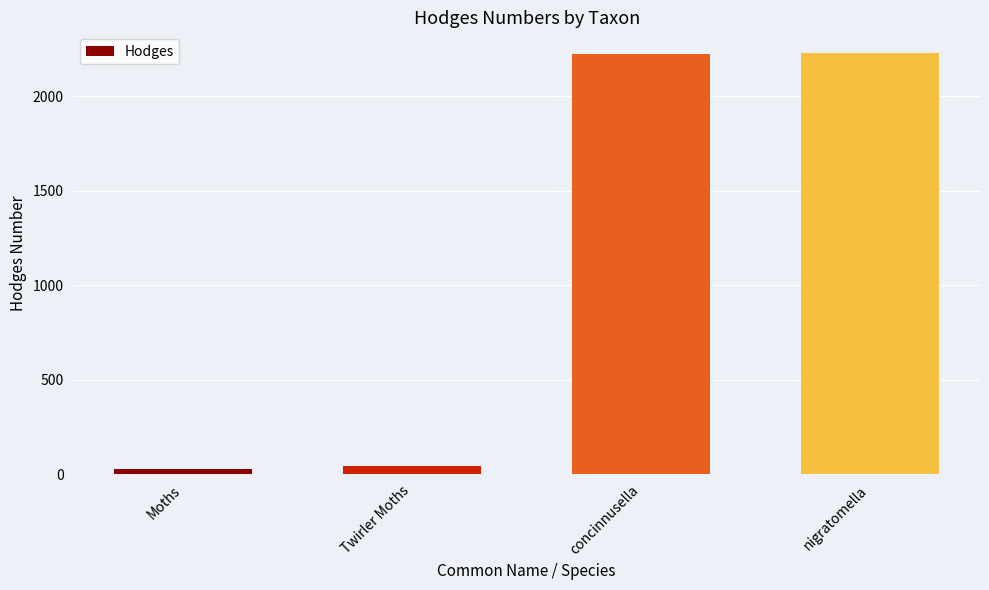

Which has a higher value, concinnusella or Moths?

concinnusella